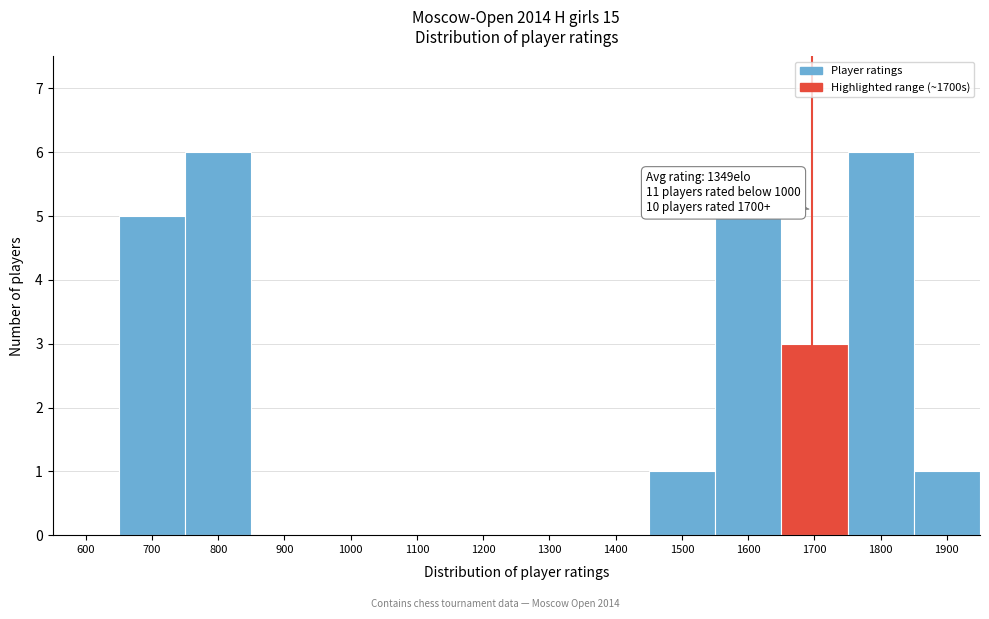

What is the change in value from 1100 to 1700?

+3